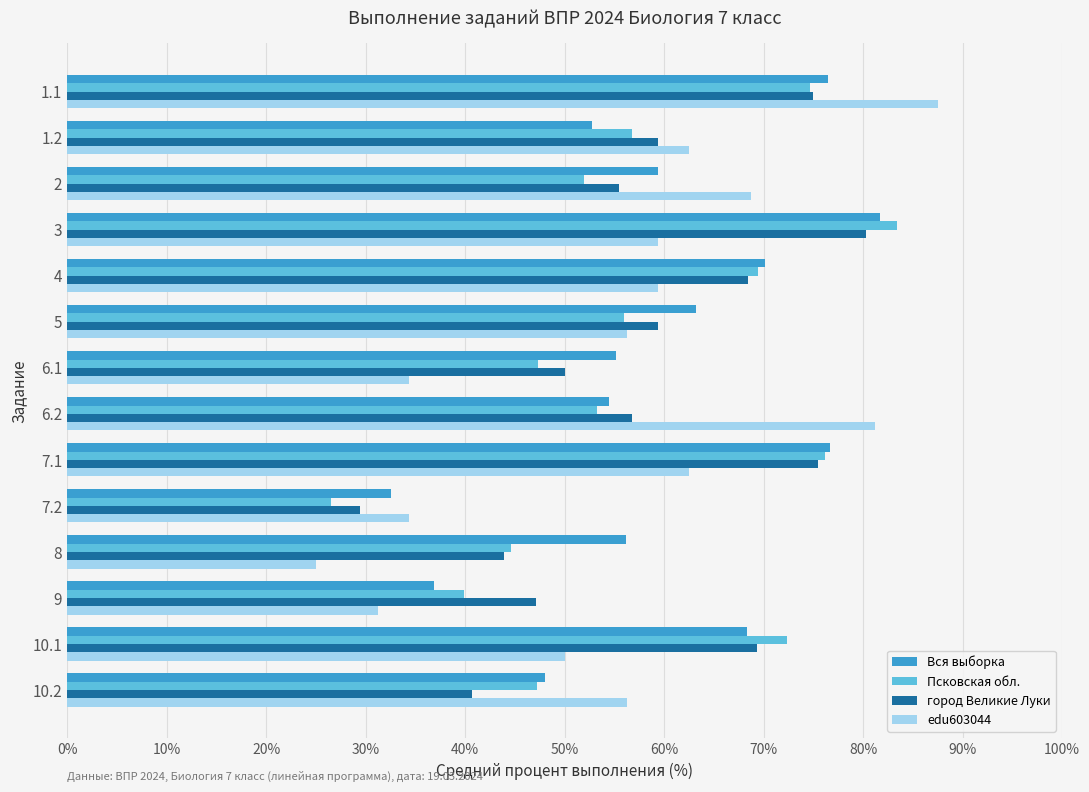

What is the sum of all город Великие Луки values?

810.6